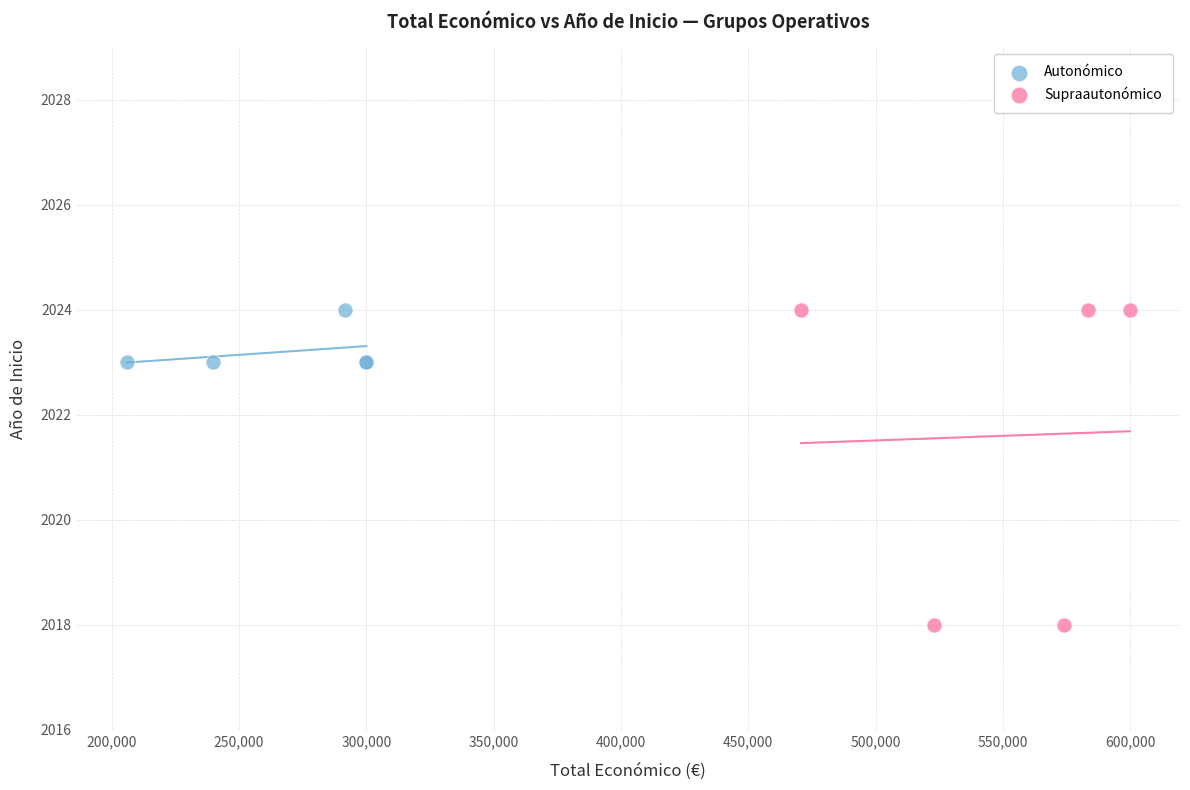

Which series contains the lowest Y value?

Supraautonómico